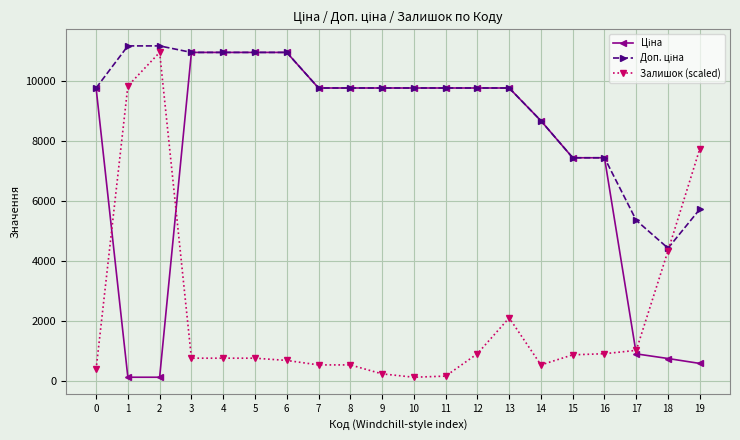

What is the spread (max minus min) of values at 0?

9401.7